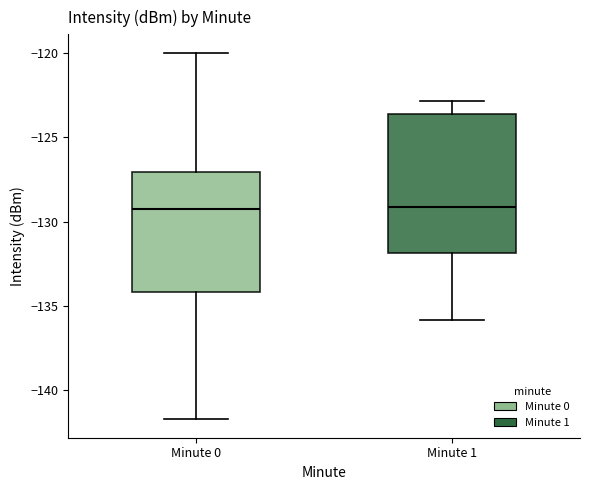

Reading left to right, transcribe this box plot: for each box, give where its median line is, the range the box spans, and where its two whiskers end, as read against the y-axis. The values are not printed on the chart, so give them approximately, as read against the axis.

Minute 0: median -129.0, box -134.0 to -127.0, whiskers -141.5 to -120.0
Minute 1: median -129.0, box -132.0 to -123.5, whiskers -136.0 to -123.0